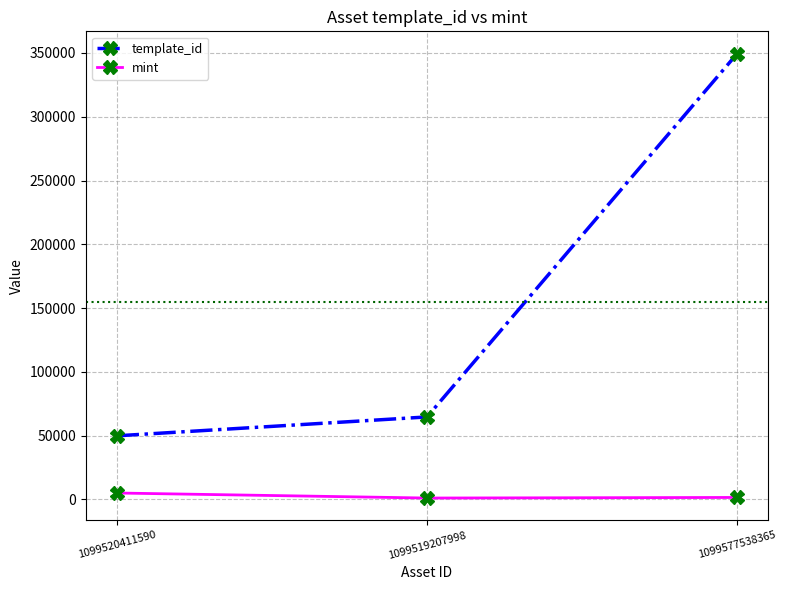

Which series changed the most between 1099520411590 and 1099519207998?

template_id